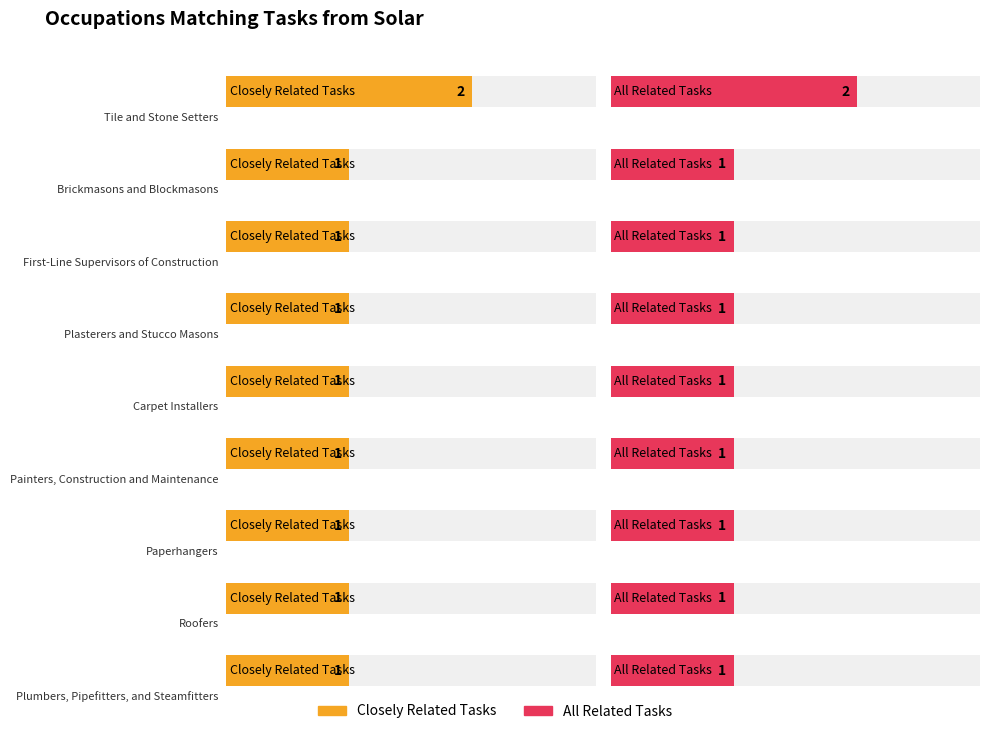

Reading left to right, what are all the values shown in this chart?

Closely Related Tasks: Tile and Stone Setters=2	Brickmasons and Blockmasons=1	First-Line Supervisors of Construction=1	Plasterers and Stucco Masons=1	Carpet Installers=1	Painters, Construction and Maintenance=1	Paperhangers=1	Roofers=1	Plumbers, Pipefitters, and Steamfitters=1
All Related Tasks: Tile and Stone Setters=2	Brickmasons and Blockmasons=1	First-Line Supervisors of Construction=1	Plasterers and Stucco Masons=1	Carpet Installers=1	Painters, Construction and Maintenance=1	Paperhangers=1	Roofers=1	Plumbers, Pipefitters, and Steamfitters=1